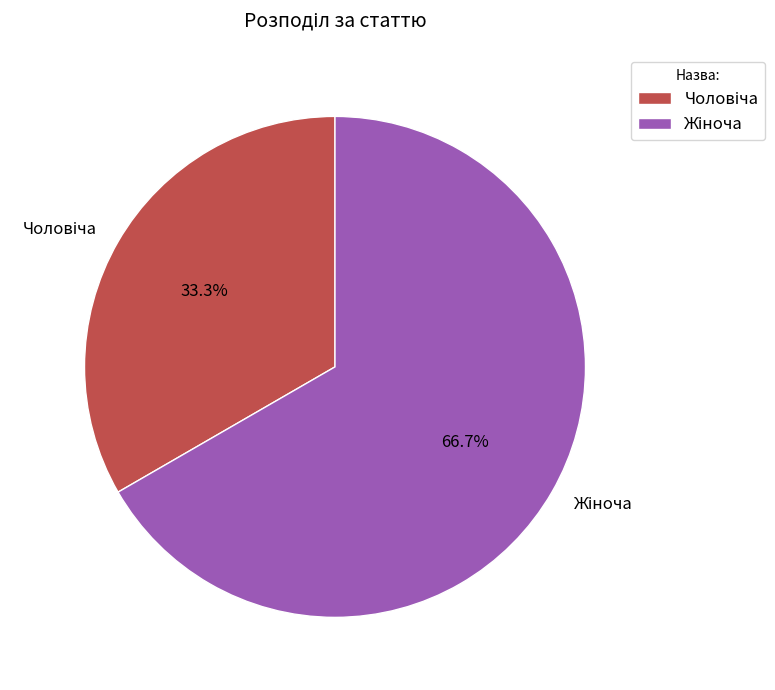

To the nearest percent, what is the difference between the largest and smallest slice percentages?

33%